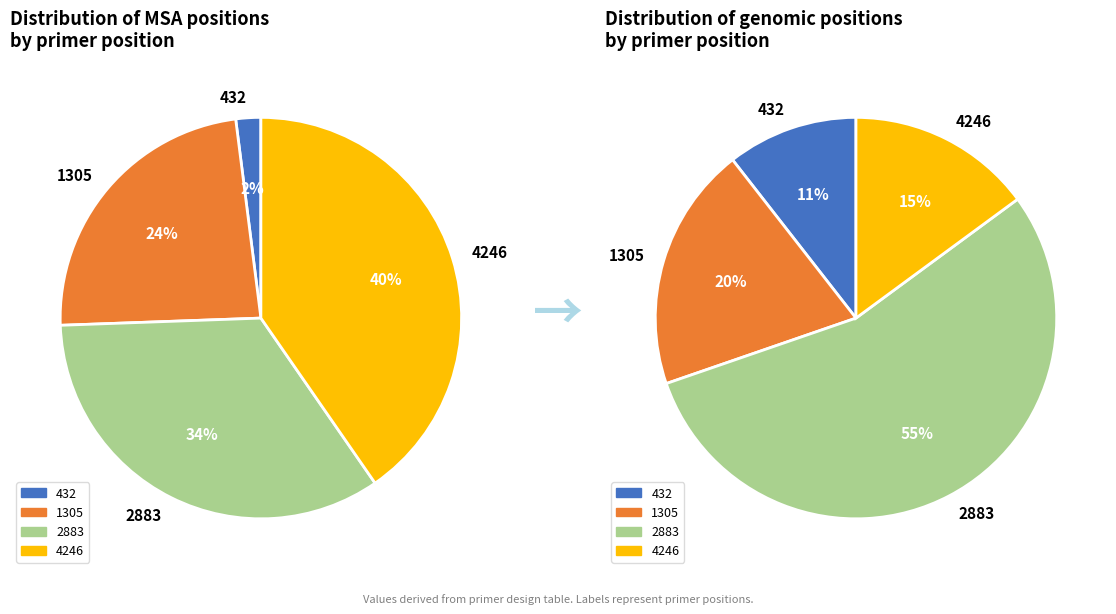

How many slices are in this pie chart?

4